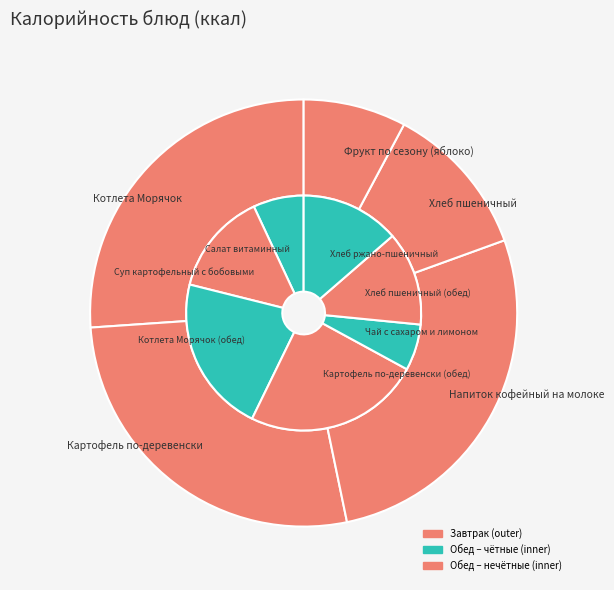

Is Котлета Морячок the majority of the pie?

No